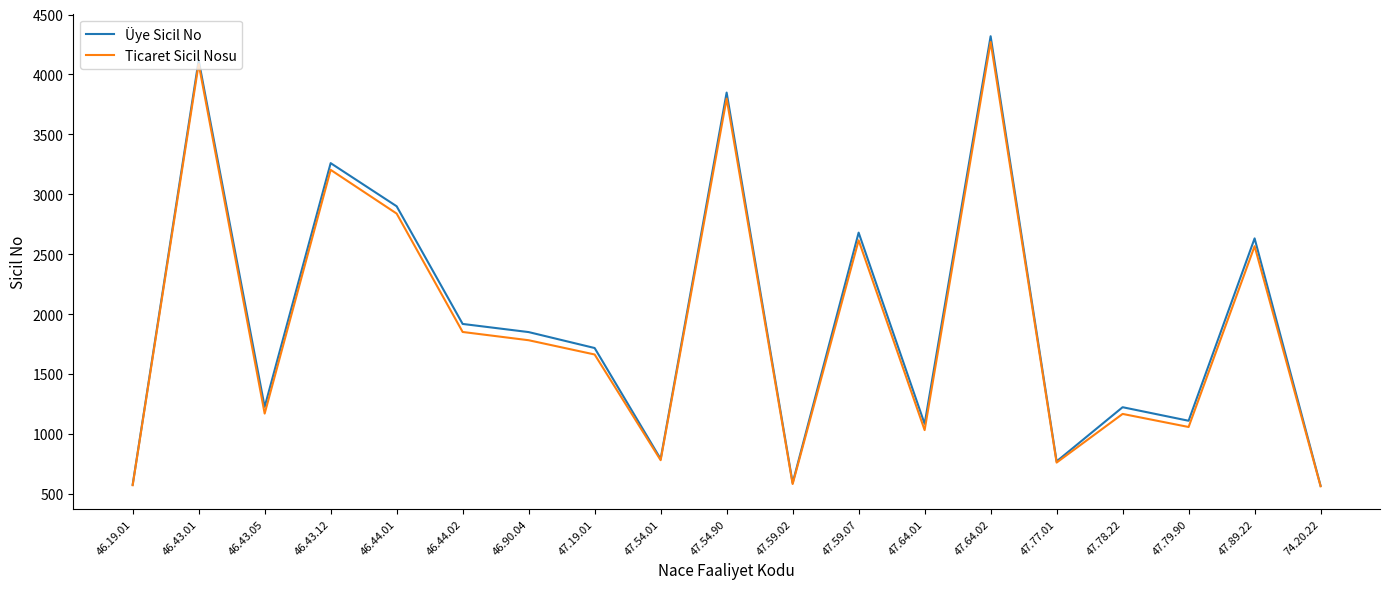

What is the spread (max minus min) of values at 47.54.01?

10